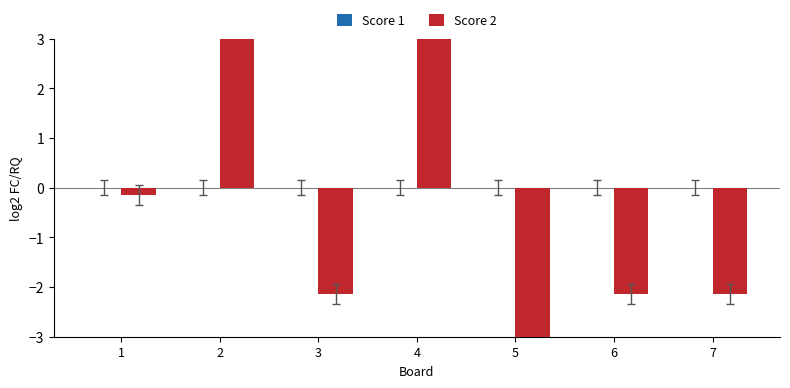

At 3, list the series in order from largest to smallest.

Score 1, Score 2